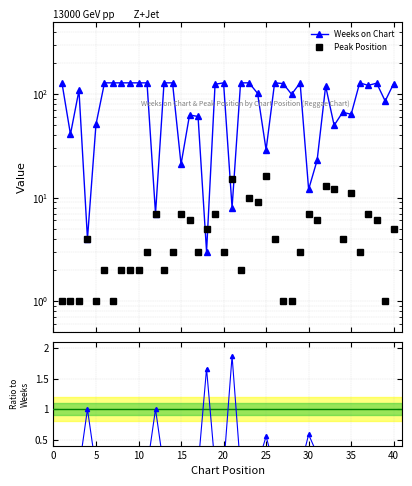

Which series has the largest total across all categories?

Weeks on Chart